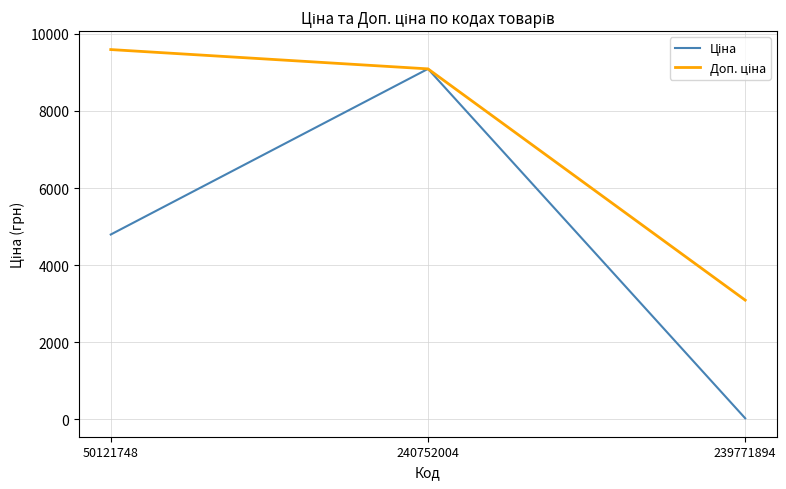

What is the total value across all series at 50121748?

14389.3